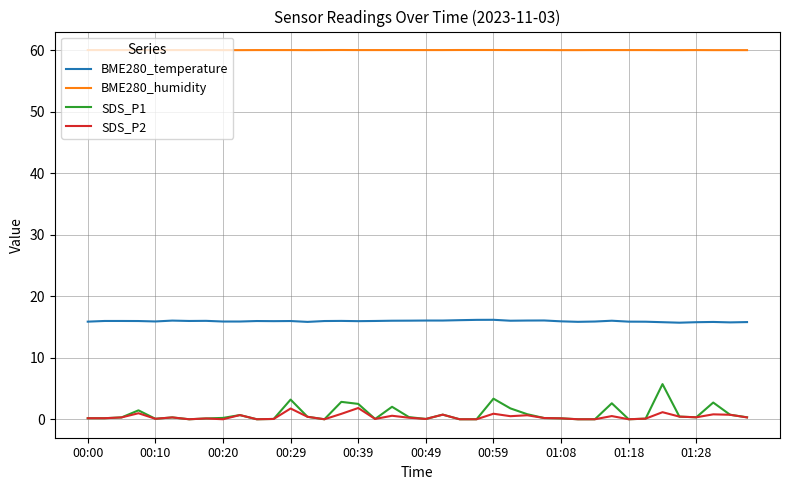

What is the difference between the maximum and second lowest values in the BME280_temperature series?

0.4